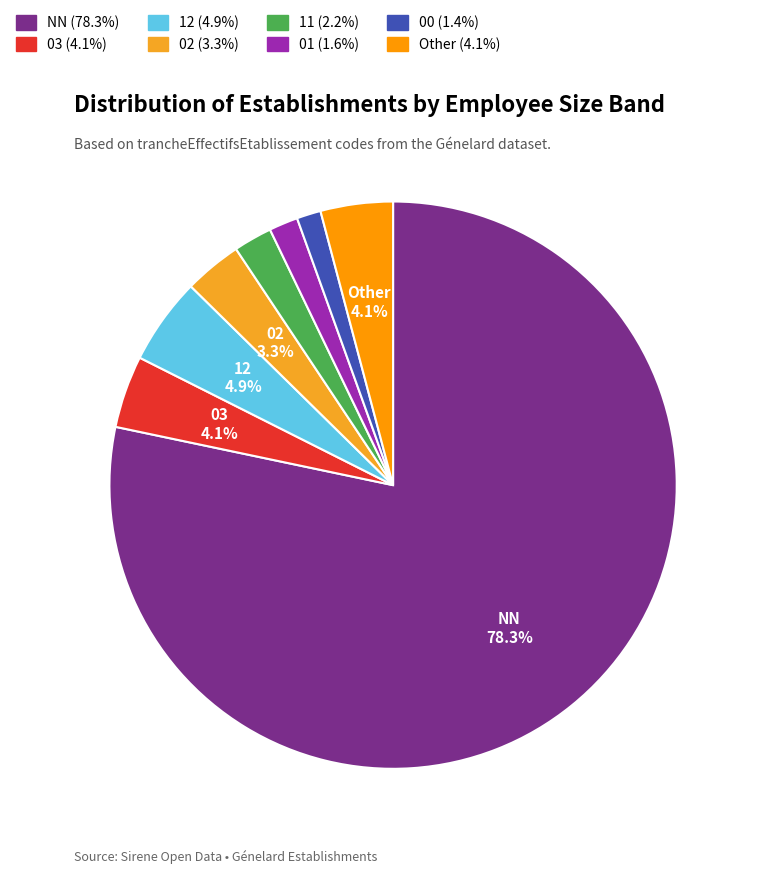

Count the number of slices in the pie.

8